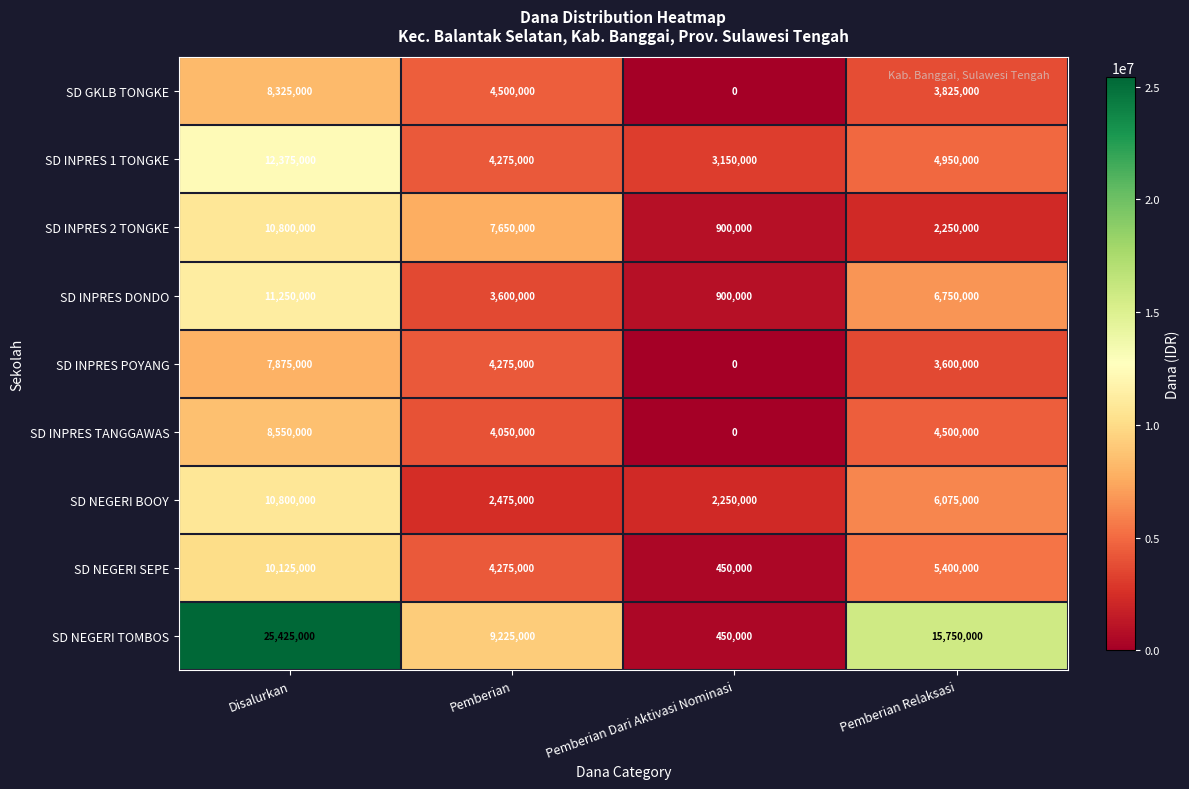

The value of SD INPRES DONDO at Pemberian Dari Aktivasi Nominasi is 1537576. True or false?

False